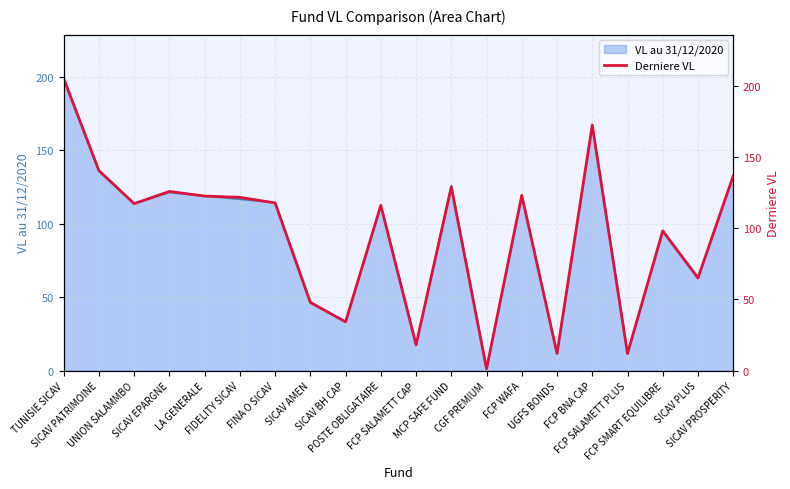

What is the value of the 15th point from the left?

12.0